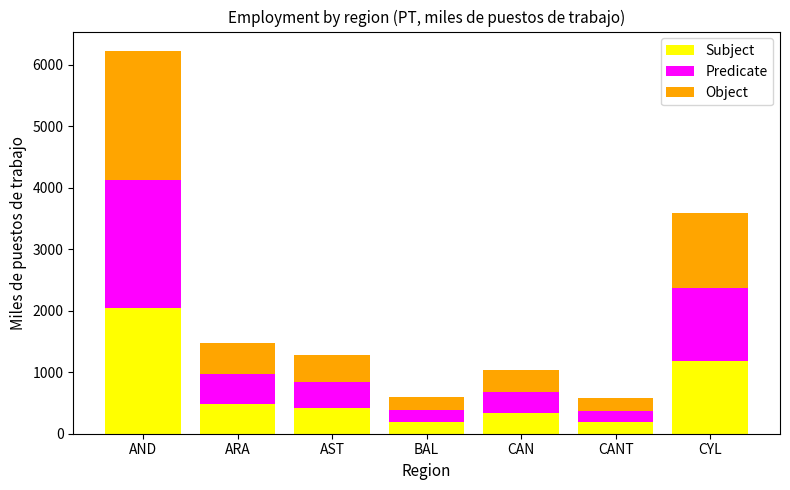

What is the difference between the second highest and second lowest values in the Subject series?

985.1